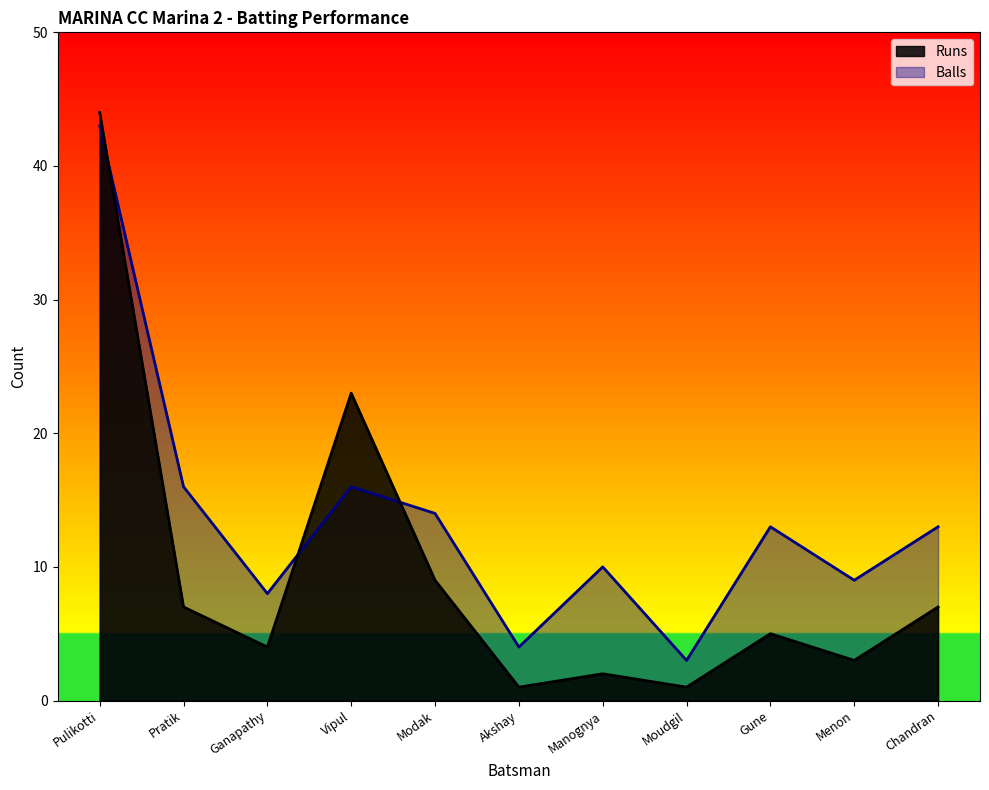

How many intersections are there between Runs and Balls?

3